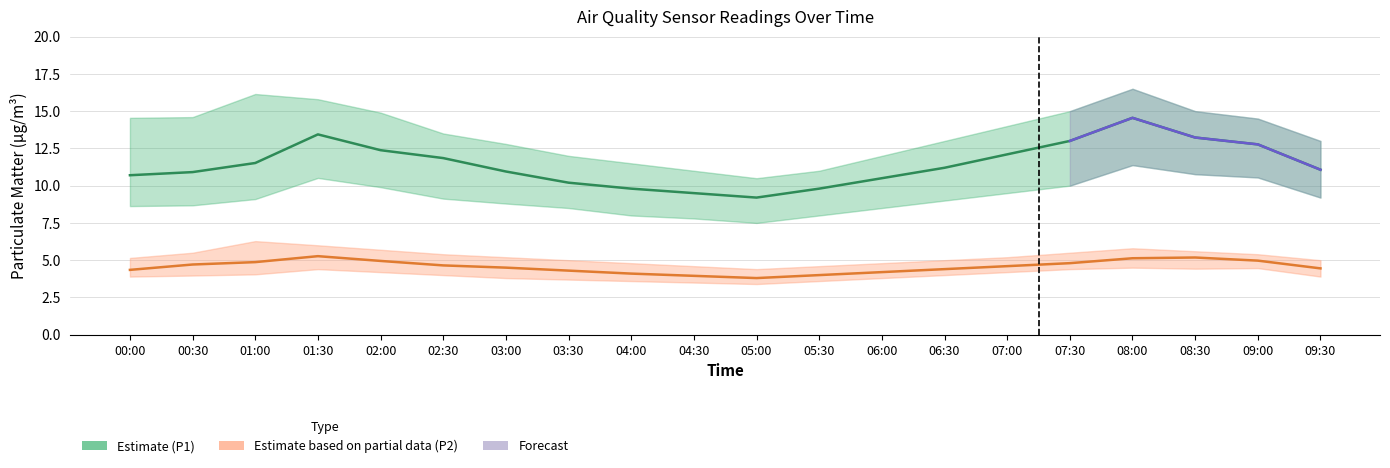

What is the average value of the P2_upper series?

5.2